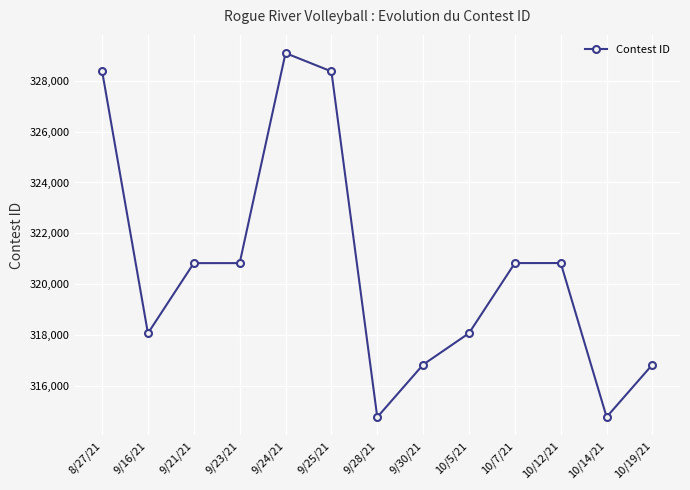

What is the difference between the second highest and second lowest values?

13629